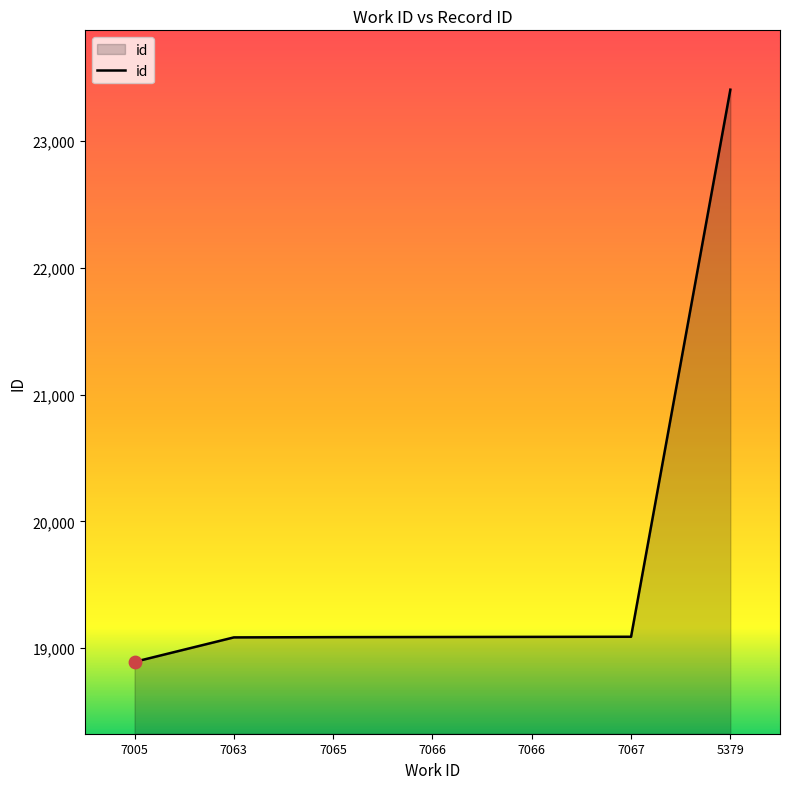

What is the ratio of the value at 7066 to the value at 7005?

1.0